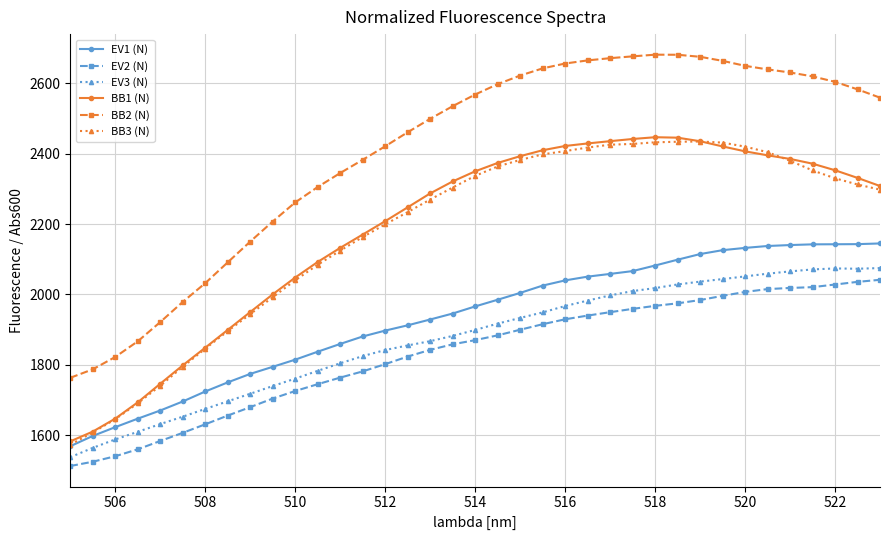

Which series has the largest range (max minus min)?

BB2 (N)